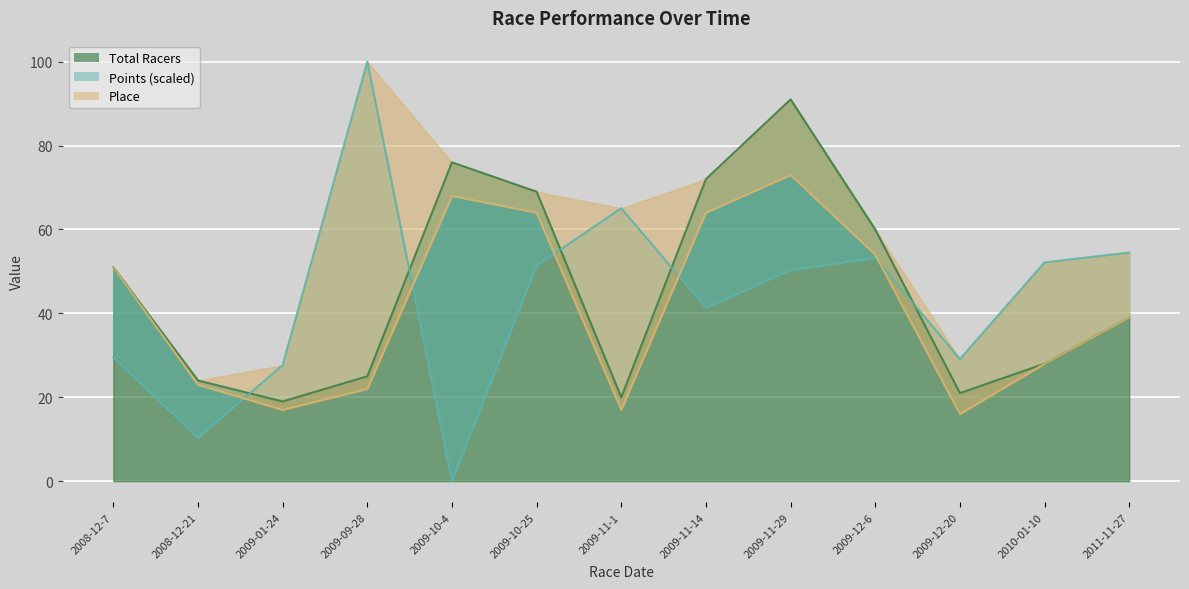

Reading left to right, extract all data points from this chart.

Total Racers: 2008-12-7=51.0	2008-12-21=24.0	2009-01-24=19.0	2009-09-28=25.0	2009-10-4=76.0	2009-10-25=69.0	2009-11-1=20.0	2009-11-14=72.0	2009-11-29=91.0	2009-12-6=60.0	2009-12-20=21.0	2010-01-10=28.0	2011-11-27=39.0
Points: 2008-12-7=29.5	2008-12-21=10.3	2009-01-24=27.7	2009-09-28=100.0	2009-10-4=0.0	2009-10-25=51.4	2009-11-1=65.1	2009-11-14=41.3	2009-11-29=50.3	2009-12-6=53.2	2009-12-20=29.1	2010-01-10=52.2	2011-11-27=54.5
Place: 2008-12-7=51.0	2008-12-21=23.0	2009-01-24=17.0	2009-09-28=22.0	2009-10-4=68.0	2009-10-25=64.0	2009-11-1=17.0	2009-11-14=64.0	2009-11-29=73.0	2009-12-6=54.0	2009-12-20=16.0	2010-01-10=28.0	2011-11-27=39.0